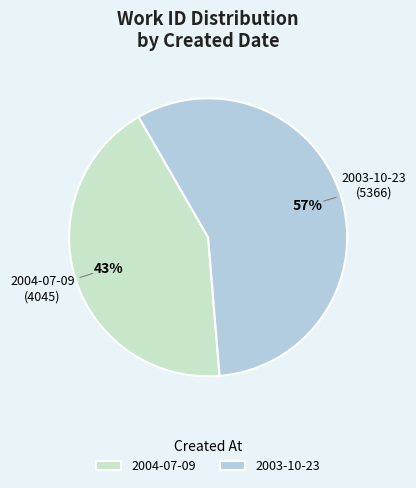

What percentage is the 2004-07-09 slice, to the nearest percent?

43%